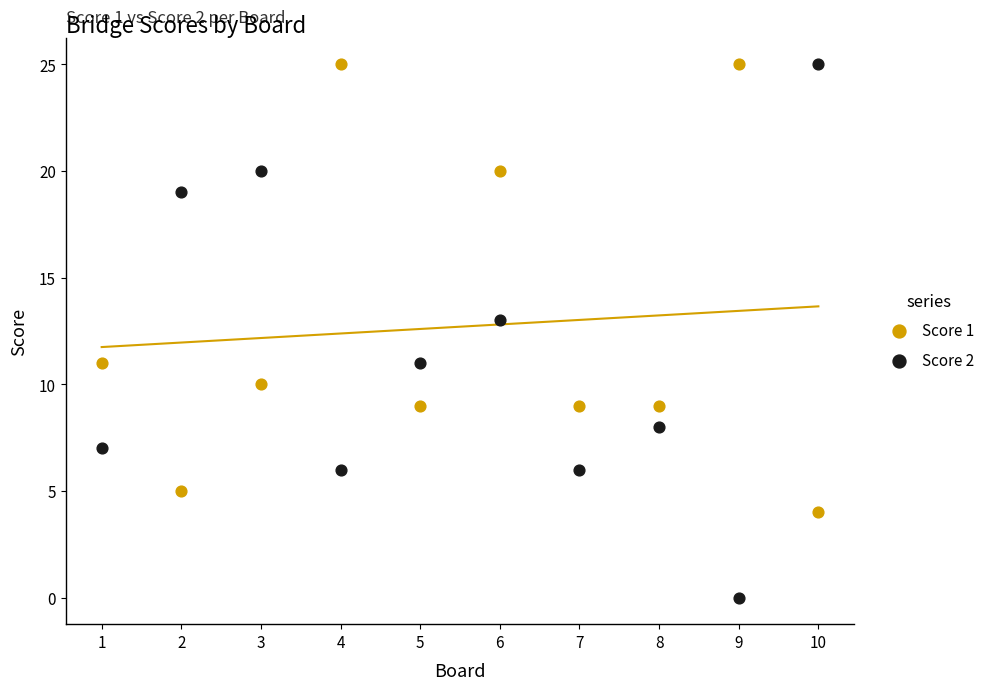

Across all data points, what is the range of X values (max minus min)?

9